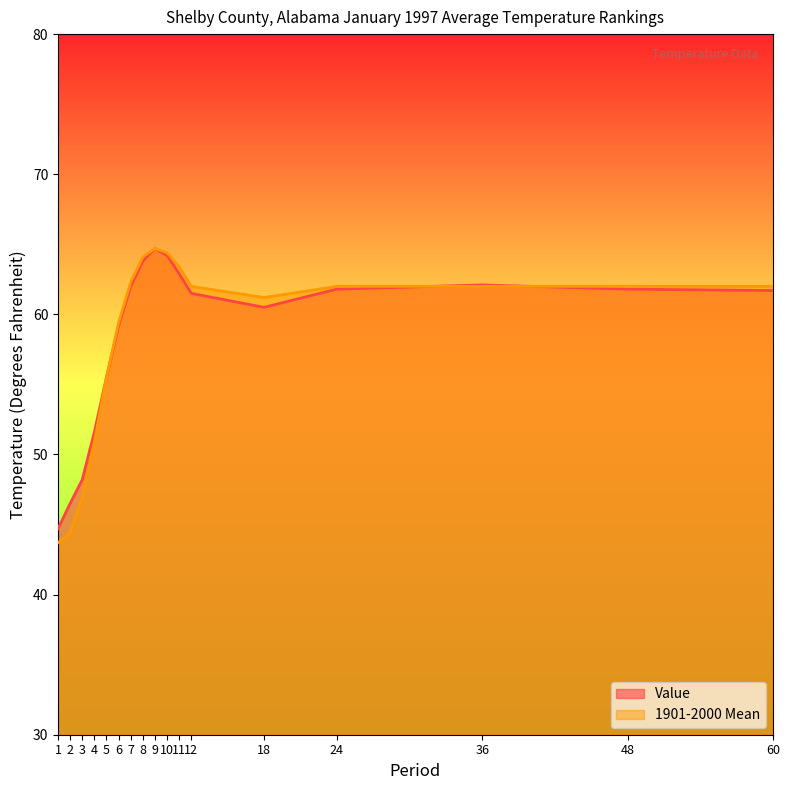

How many lines are shown in the chart?

2